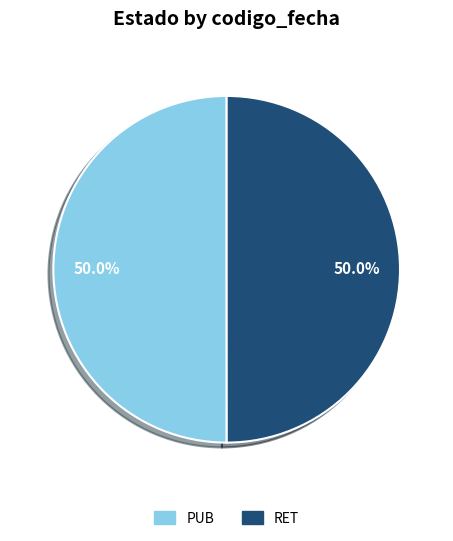

Is it true that RET is 44% of the pie?

False